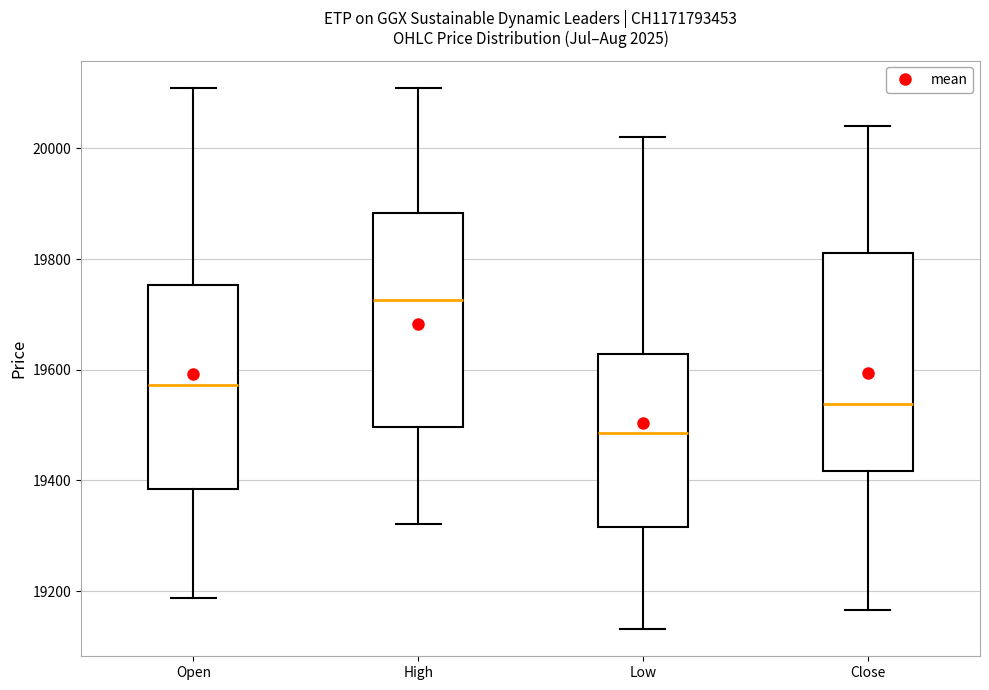

Reading left to right, read every box against the y-axis: the position of its median line, the range the box covers, and the ends of its whiskers. The values are not printed on the chart, so give them approximately, as read against the axis.

Open: median 19580, box 19380 to 19760, whiskers 19180 to 20120
High: median 19720, box 19500 to 19880, whiskers 19320 to 20120
Low: median 19480, box 19320 to 19620, whiskers 19140 to 20020
Close: median 19540, box 19420 to 19820, whiskers 19160 to 20040